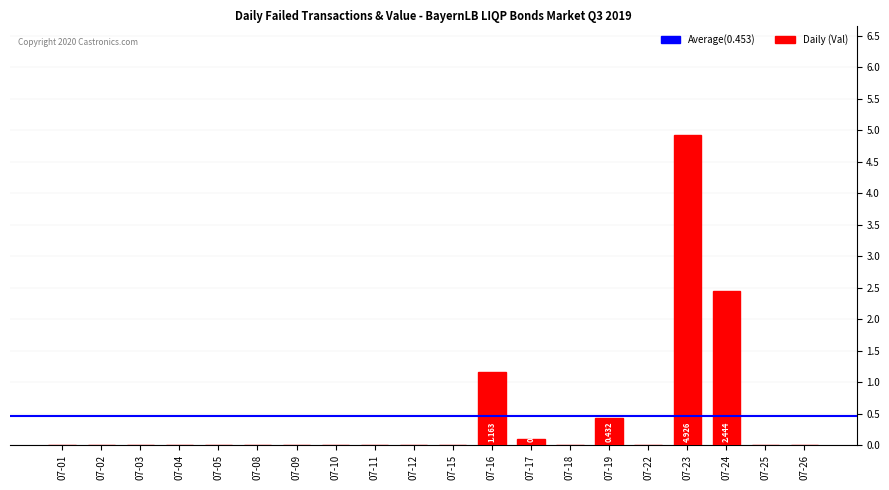

How many data points does each series have?

20